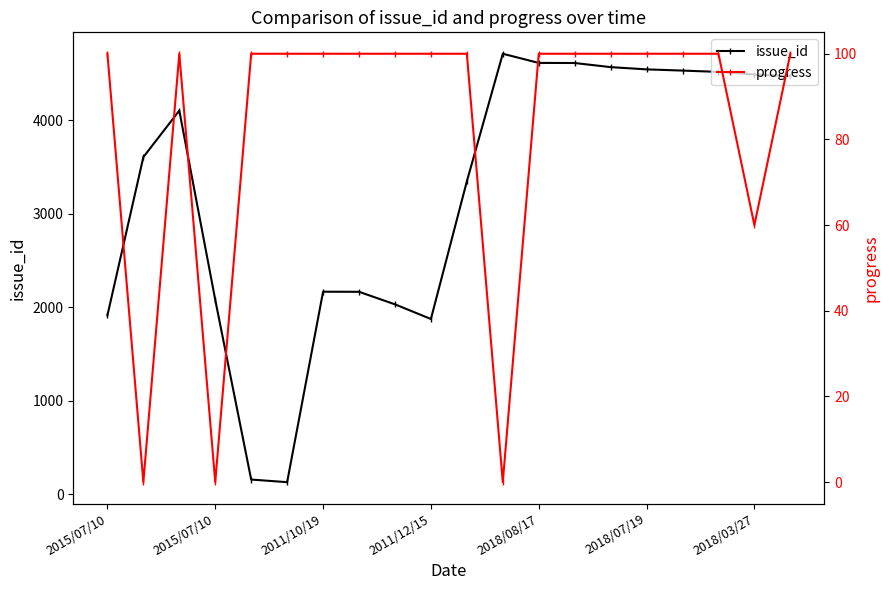

What is the highest value of the issue_id series?

4713